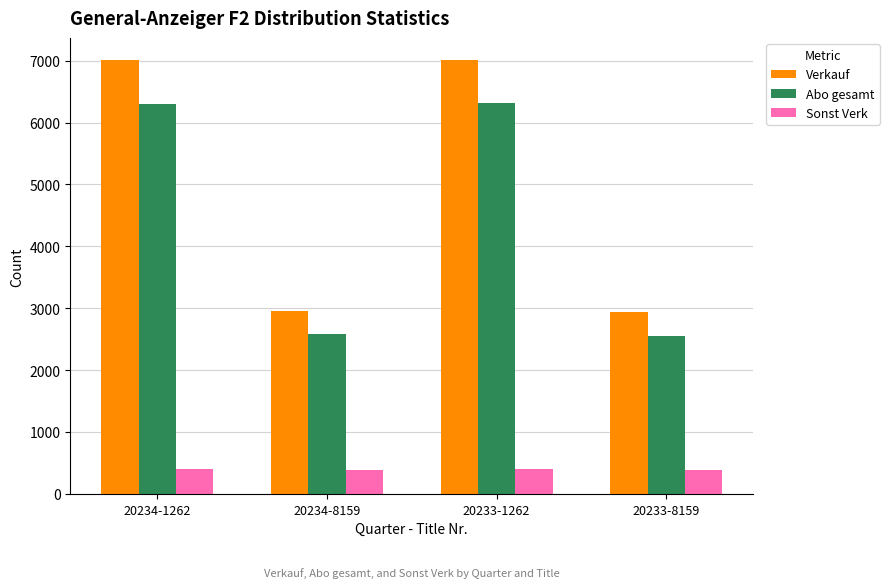

How many bars are there in total?

12